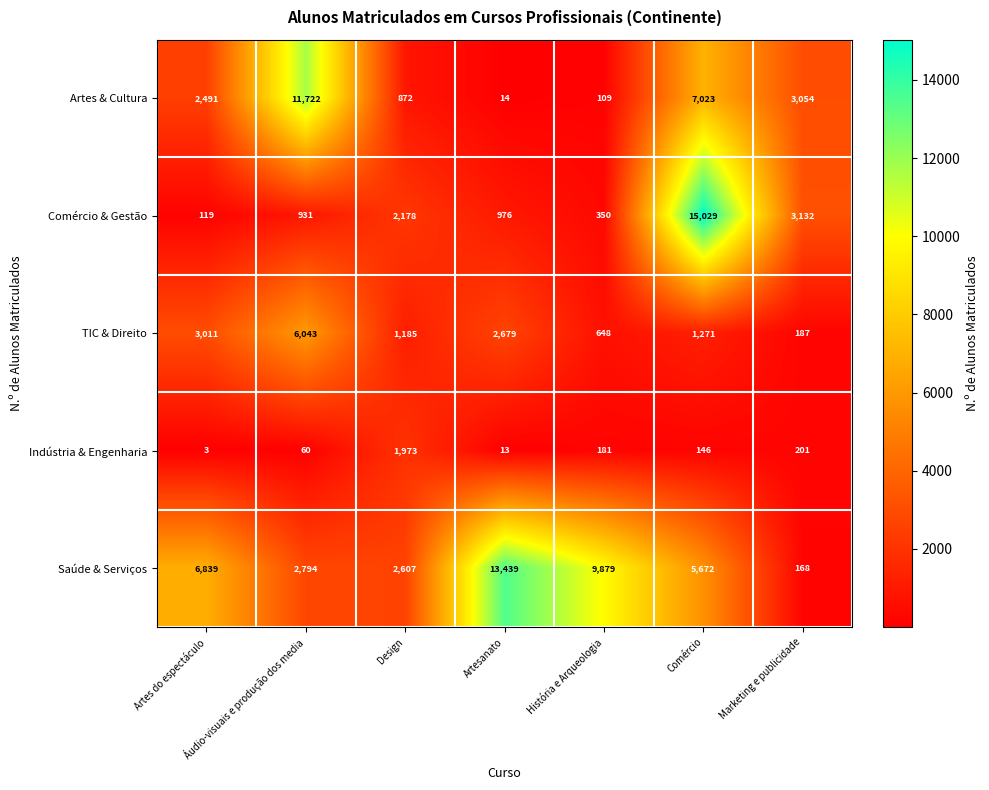

Which series changed the most between Áudio-visuais e produção dos media and Marketing e publicidade?

Artes & Cultura